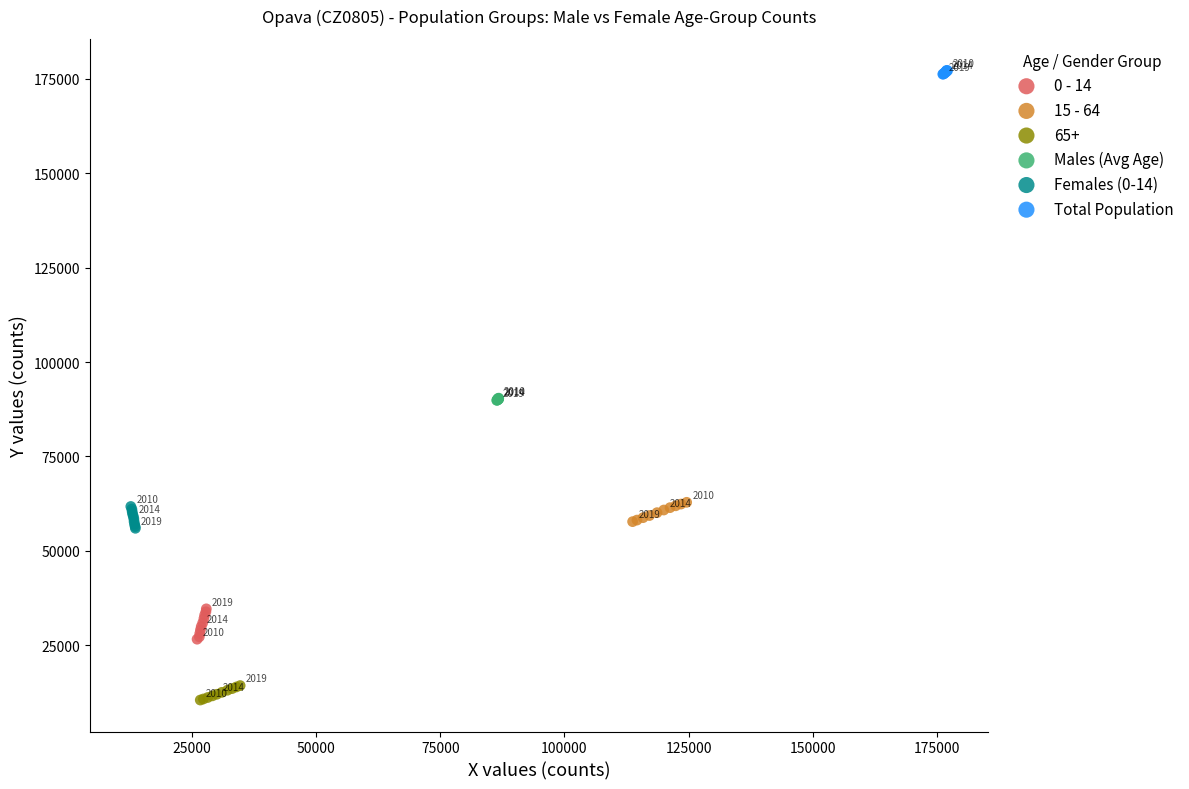

Which series contains the lowest Y value?

65+